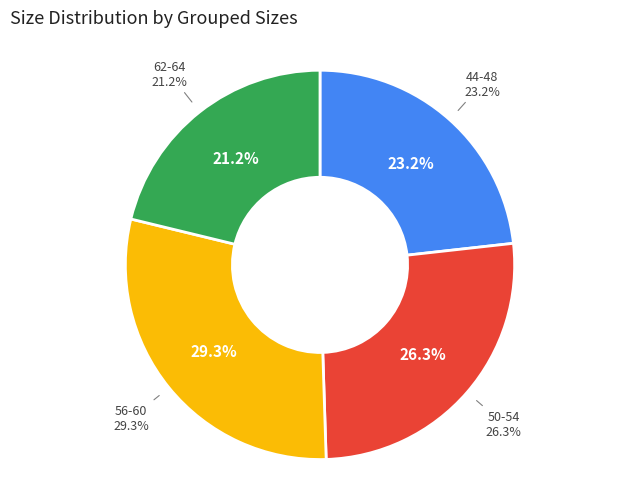

Is the sum of 48 and 52 greater than half?

No